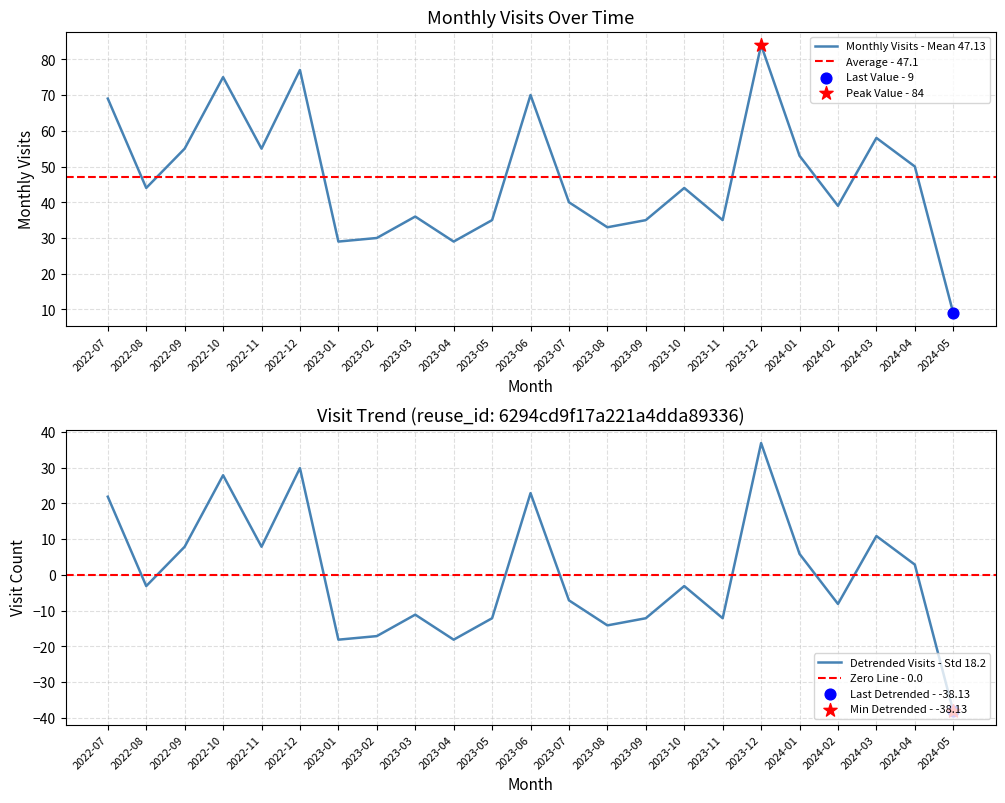

Which series has the widest spread of Y values?

monthly_visit